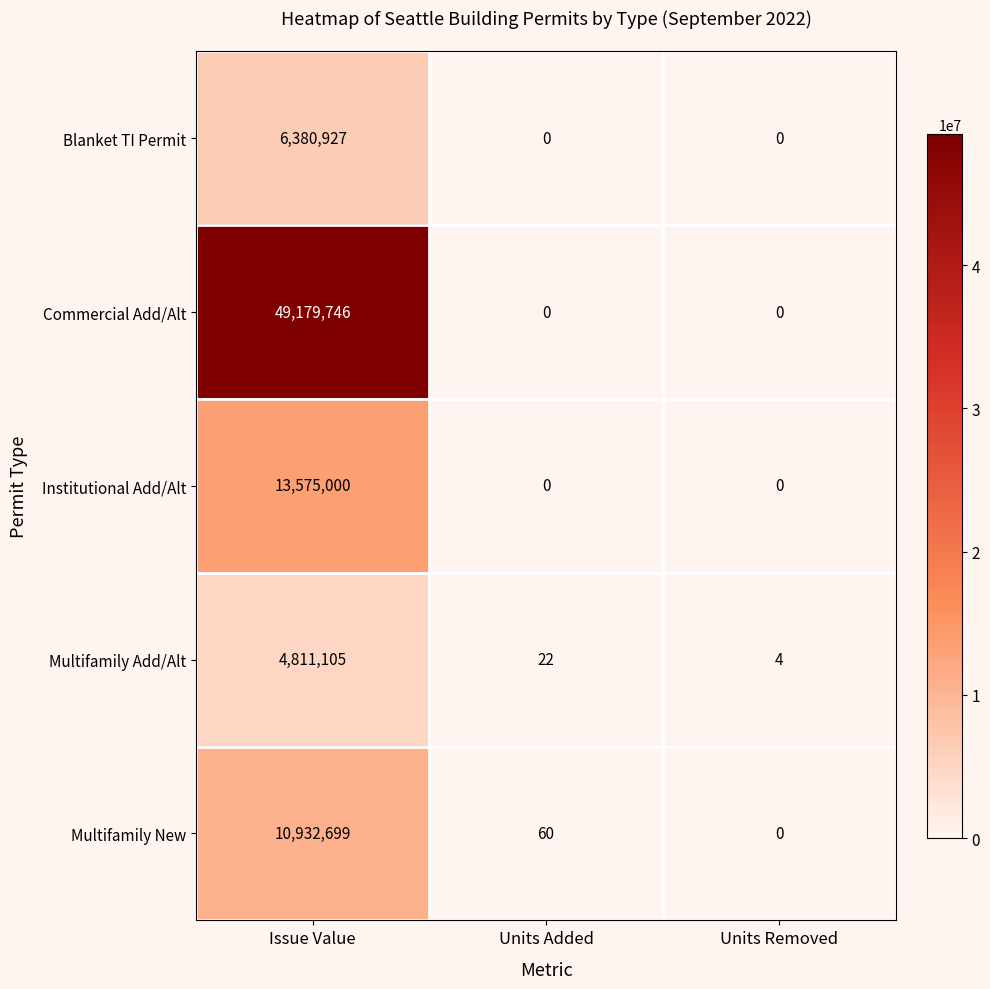

What is the greatest value displayed?

49179746